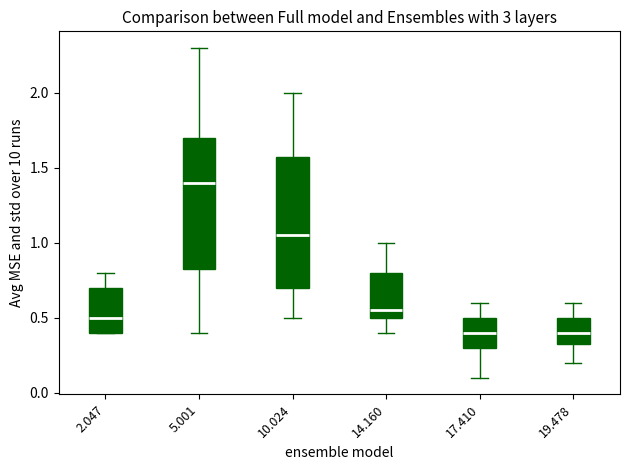

Reading left to right, read every box against the y-axis: the position of its median line, the range the box covers, and the ends of its whiskers. The values are not printed on the chart, so give them approximately, as read against the axis.

2.047: median 0.50, box 0.40 to 0.70, whiskers 0.40 to 0.80
5.001: median 1.40, box 0.85 to 1.70, whiskers 0.40 to 2.30
10.024: median 1.05, box 0.70 to 1.60, whiskers 0.50 to 2.00
14.160: median 0.55, box 0.50 to 0.80, whiskers 0.40 to 1.00
17.410: median 0.40, box 0.30 to 0.50, whiskers 0.10 to 0.60
19.478: median 0.40, box 0.35 to 0.50, whiskers 0.20 to 0.60